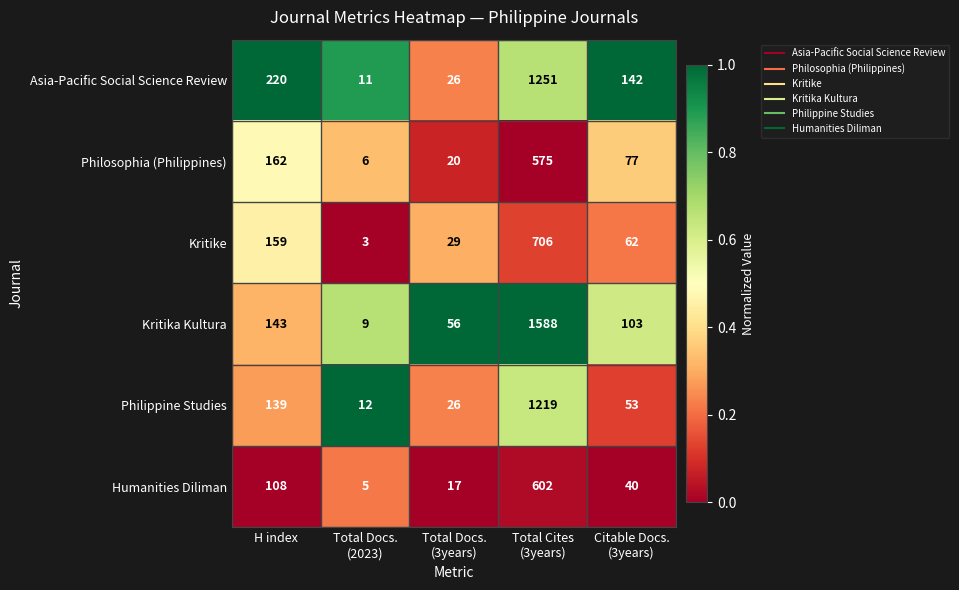

Which series has the largest range (max minus min)?

Kritika Kultura